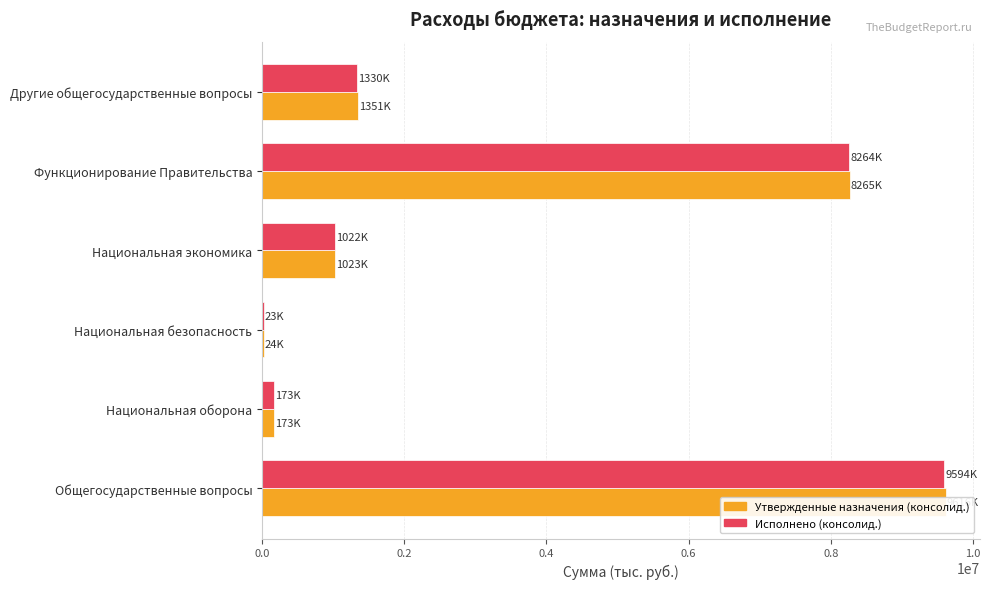

Which series has the largest total across all categories?

Утвержденные назначения (консолид.)